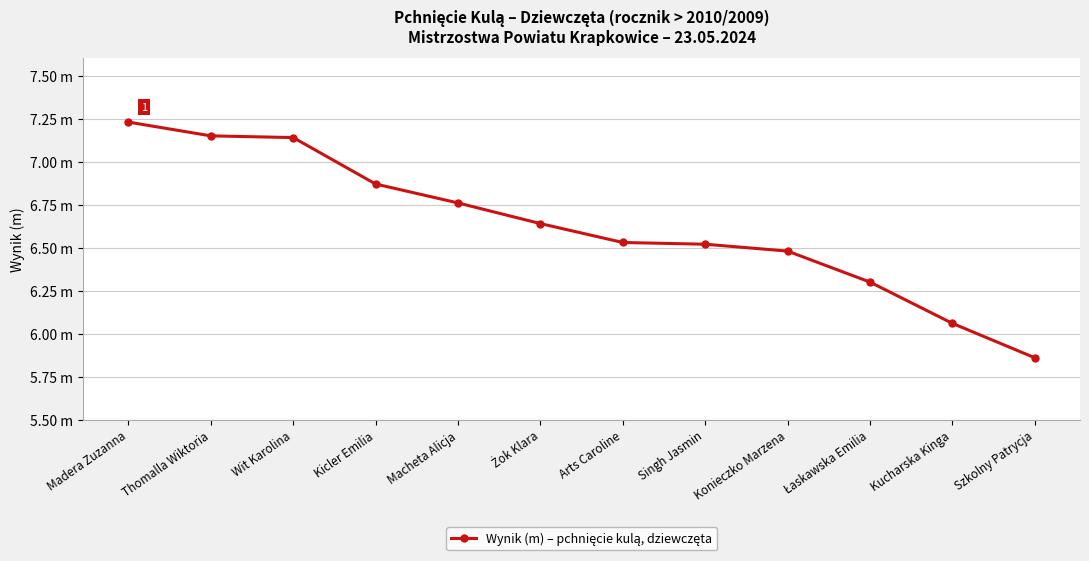

Does the chart have visible grid lines?

Yes